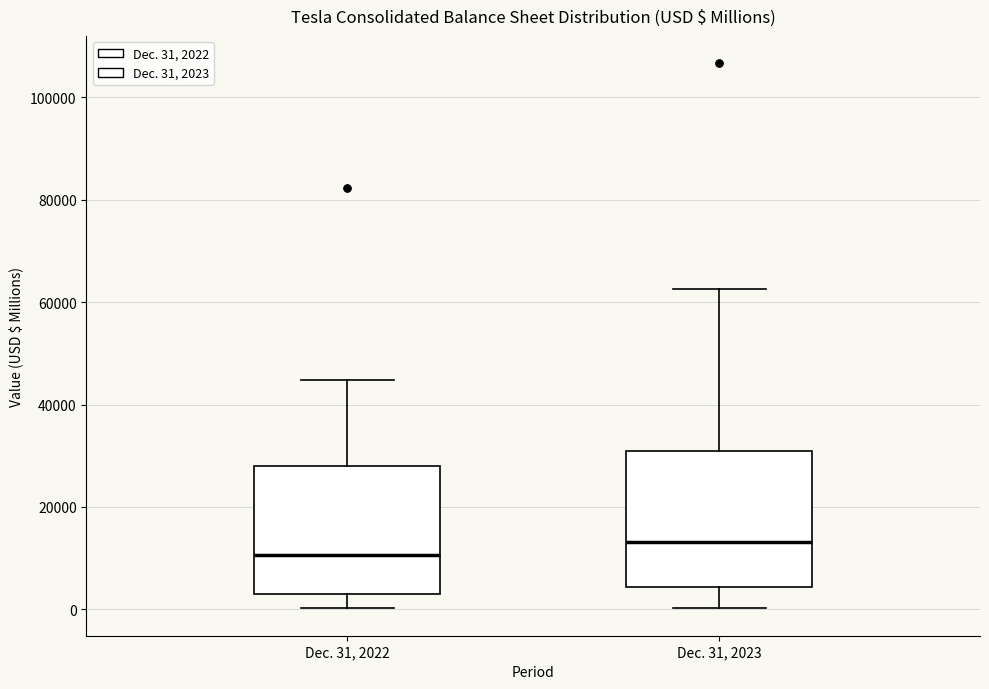

Reading left to right, transcribe this box plot: for each box, give where its median line is, the range the box spans, and where its two whiskers end, as read against the y-axis. The values are not printed on the chart, so give them approximately, as read against the axis.

Dec. 31, 2022: median 10000, box 2000 to 28000, whiskers 0 to 44000
Dec. 31, 2023: median 14000, box 4000 to 32000, whiskers 0 to 62000